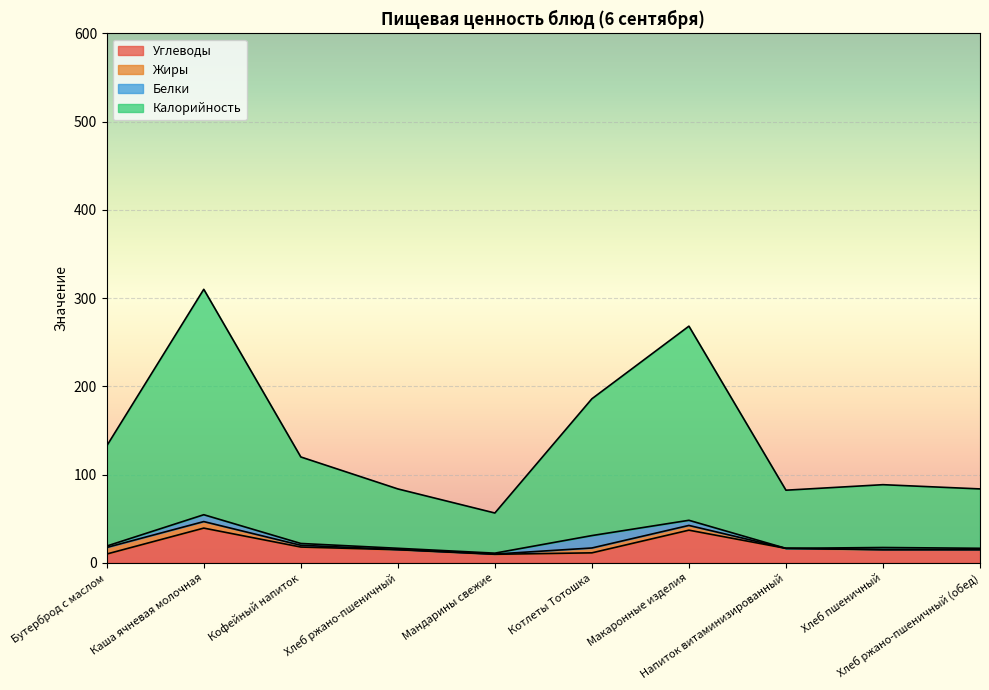

What are all the series names shown in the legend?

Углеводы, Жиры, Белки, Калорийность